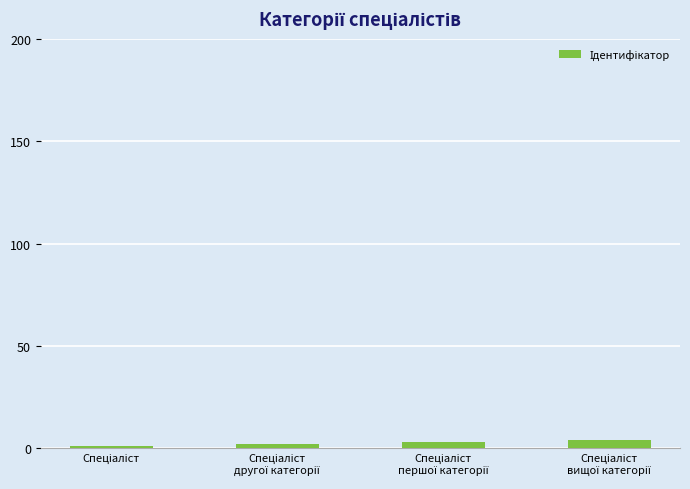

What is the sum of all values?

10